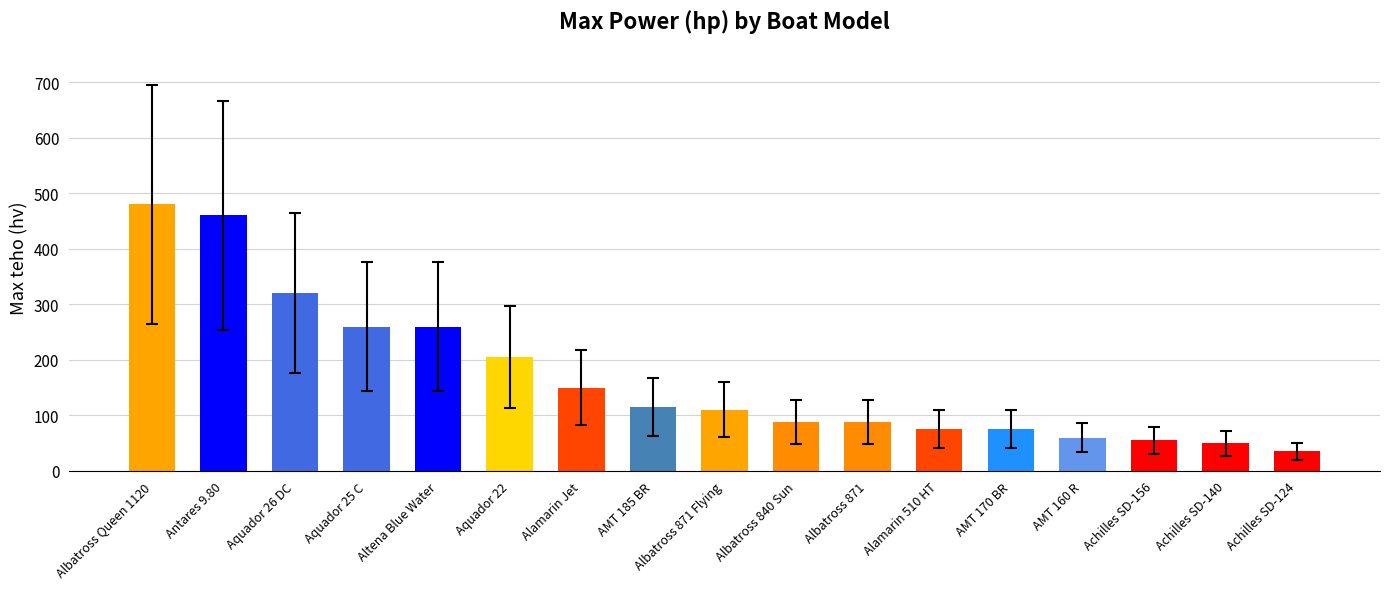

What value does the data have at Aquador 22?

205